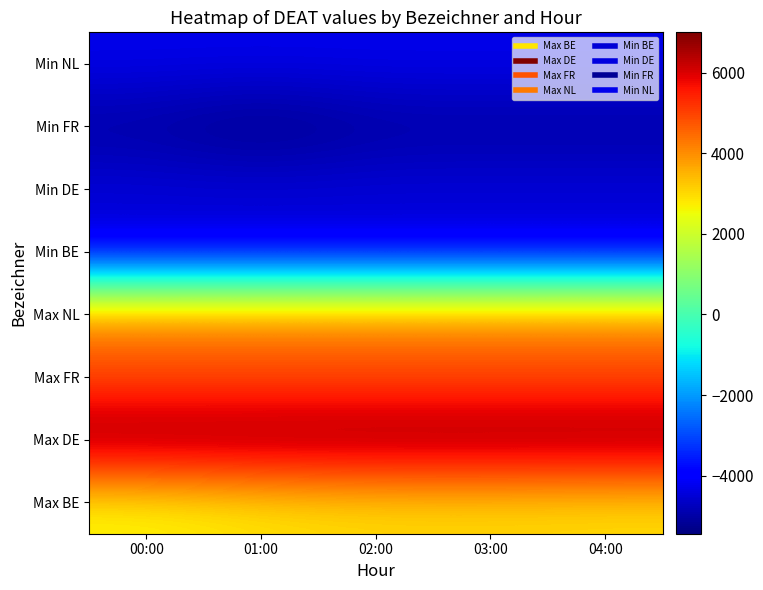

Which has a higher value, 02:00 or 01:00?

02:00